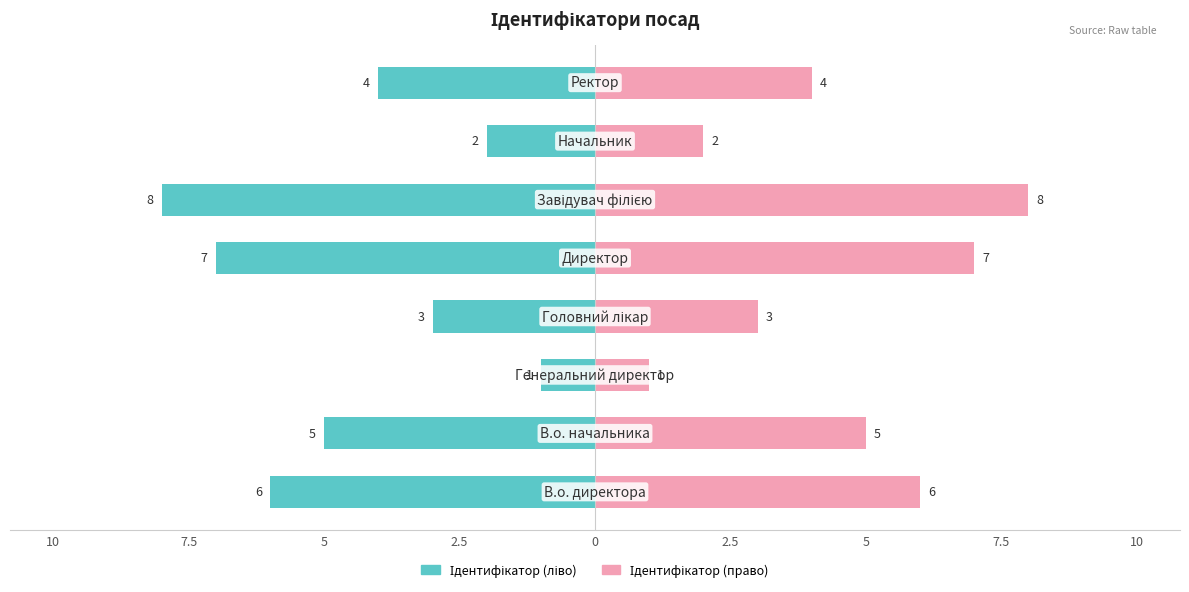

What are all the series names shown in the legend?

Ідентифікатор (ліво), Ідентифікатор (право)